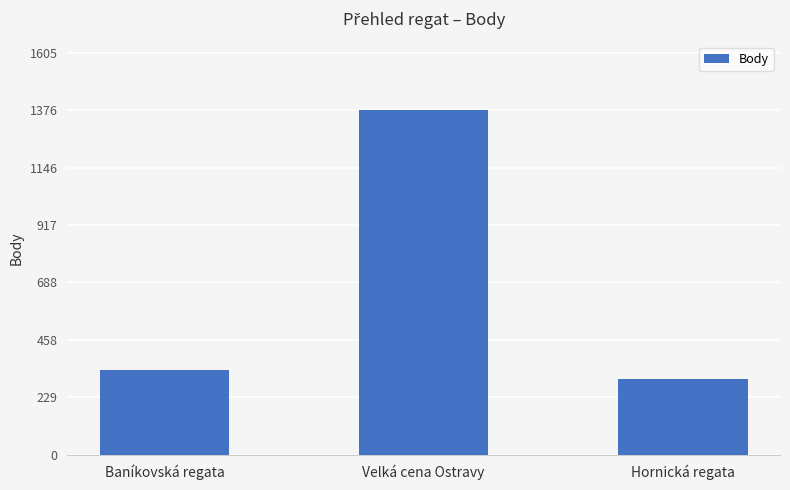

List the labels in order of value, smallest first.

Hornická regata, Baníkovská regata, Velká cena Ostravy